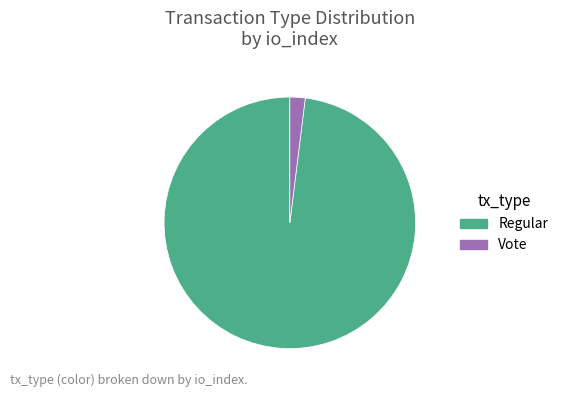

Rank the categories by value from lowest to highest.

Vote, Regular